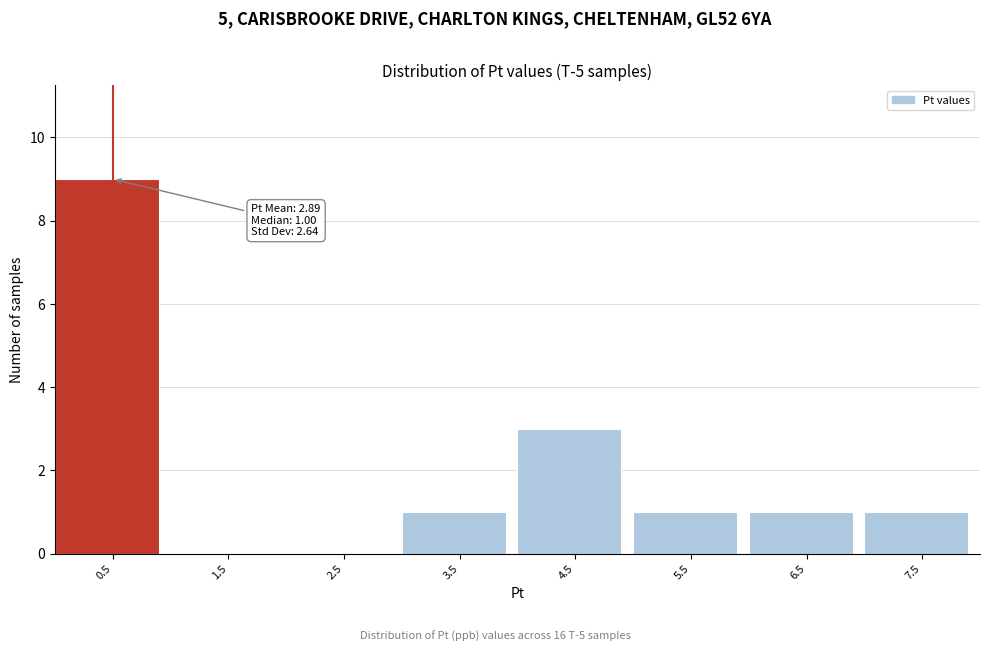

Reading left to right, transcribe all the data shown in this chart.

0.5=9	1.5=0	2.5=0	3.5=1	4.5=3	5.5=1	6.5=1	7.5=1